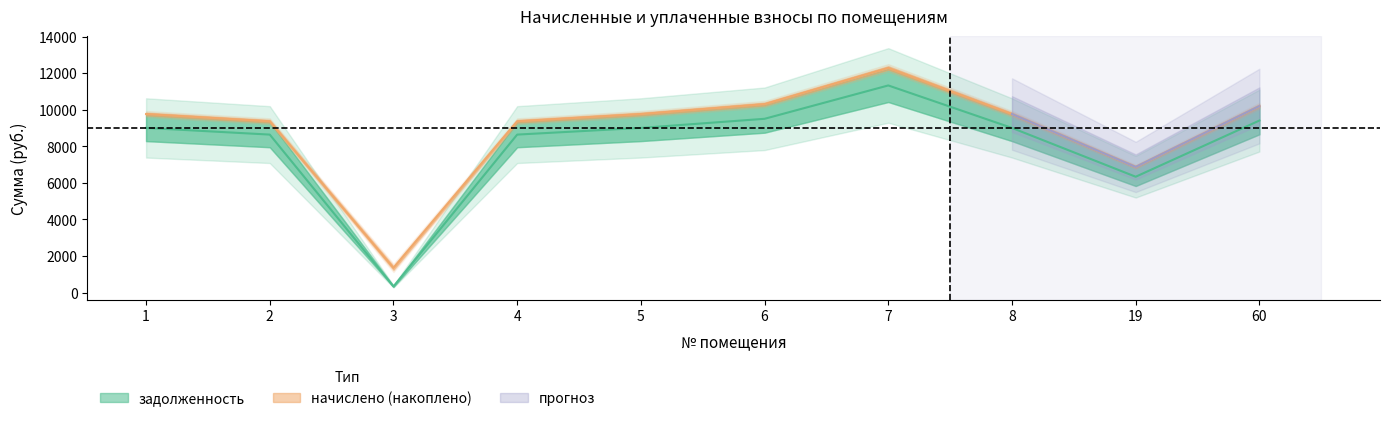

Which category has the highest value across all series?

7